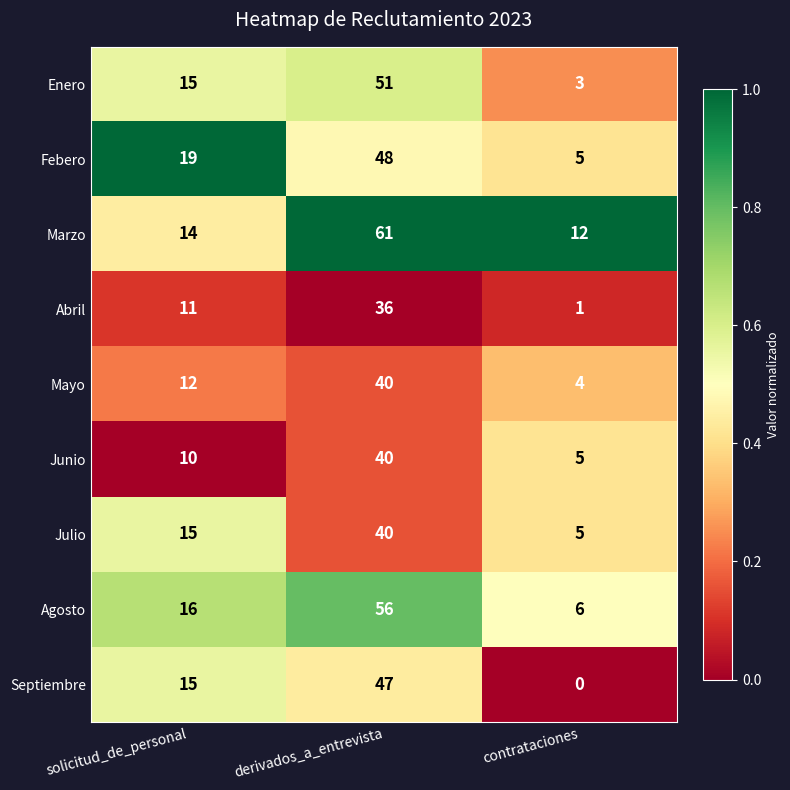

True or false: Abril has a value of 11 at solicitud_de_personal.

True